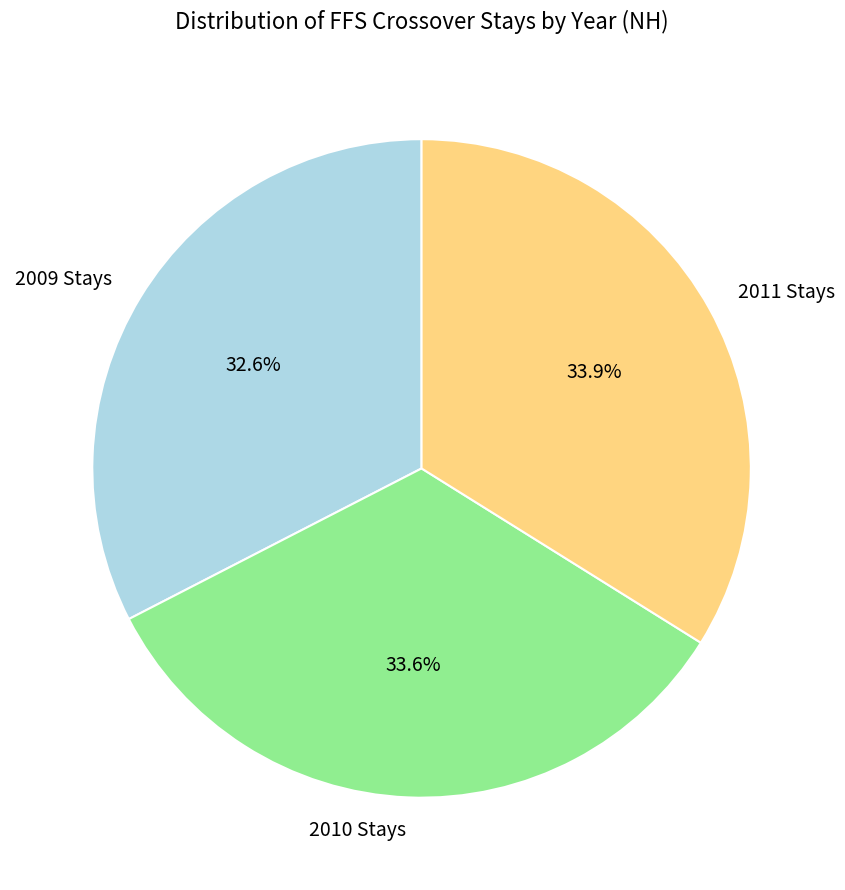

To the nearest percent, what is the average slice percentage?

33%